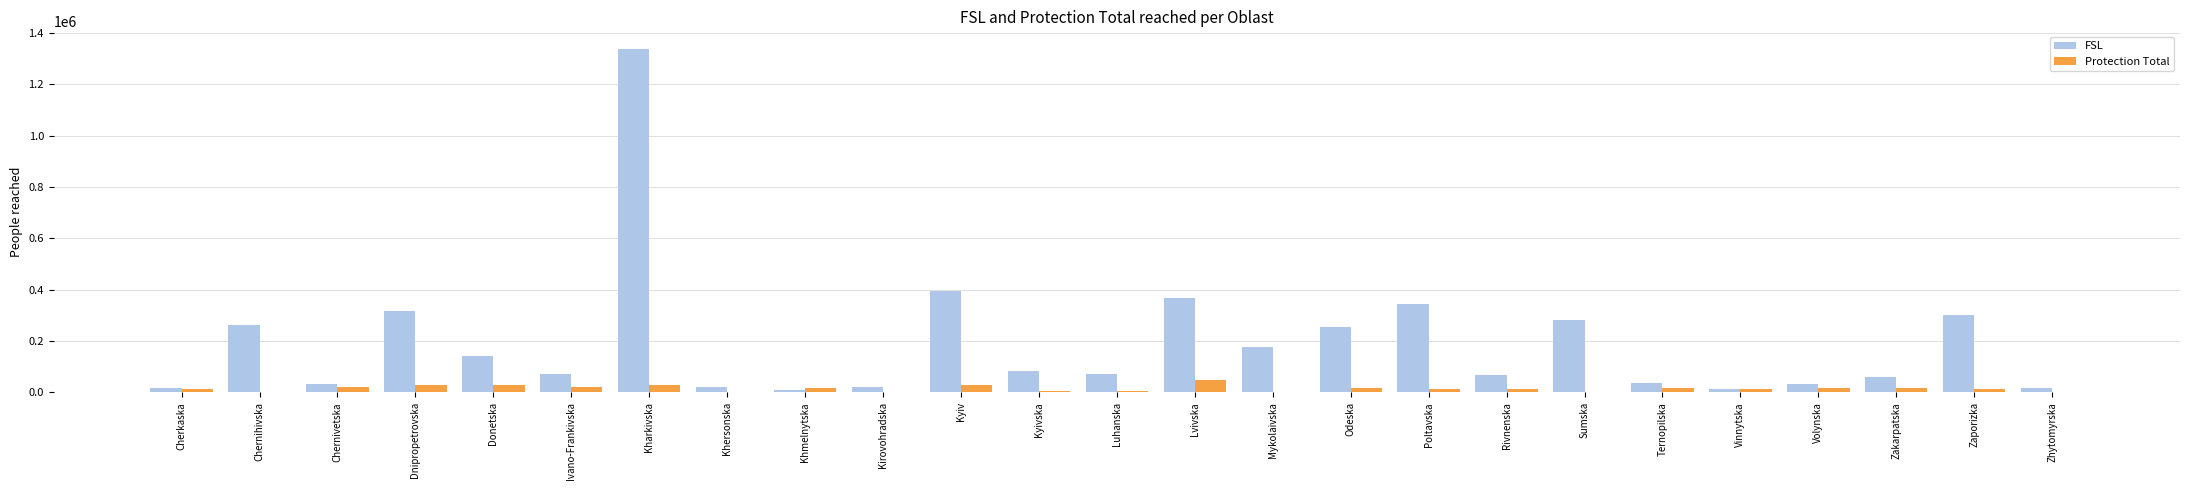

Which series has the largest total across all categories?

FSL